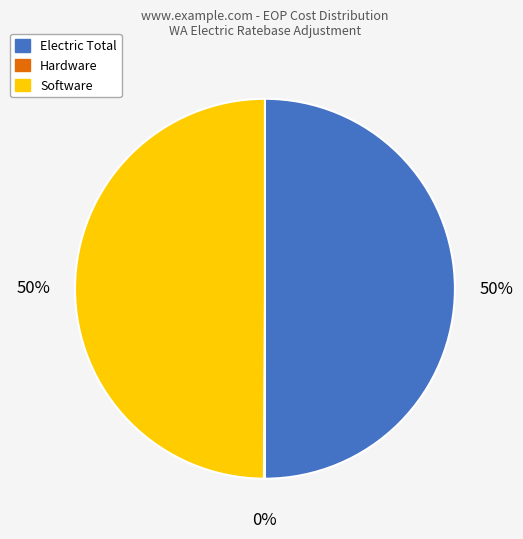

To the nearest percent, what is the difference between the largest and smallest slice percentages?

50%